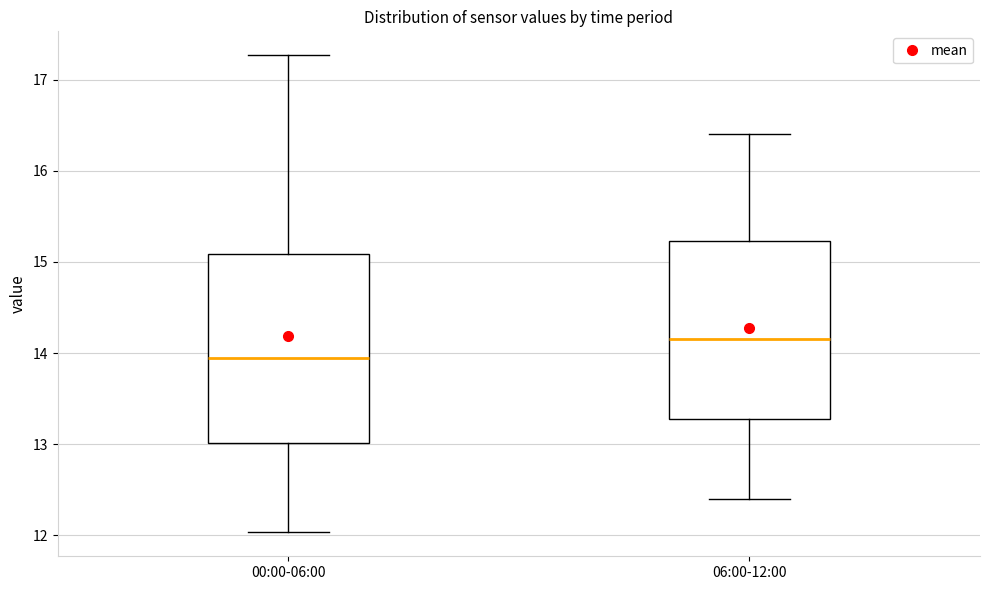

Reading left to right, read every box against the y-axis: the position of its median line, the range the box covers, and the ends of its whiskers. The values are not printed on the chart, so give them approximately, as read against the axis.

00:00-06:00: median 14.0, box 13.0 to 15.1, whiskers 12.0 to 17.3
06:00-12:00: median 14.2, box 13.3 to 15.2, whiskers 12.4 to 16.4